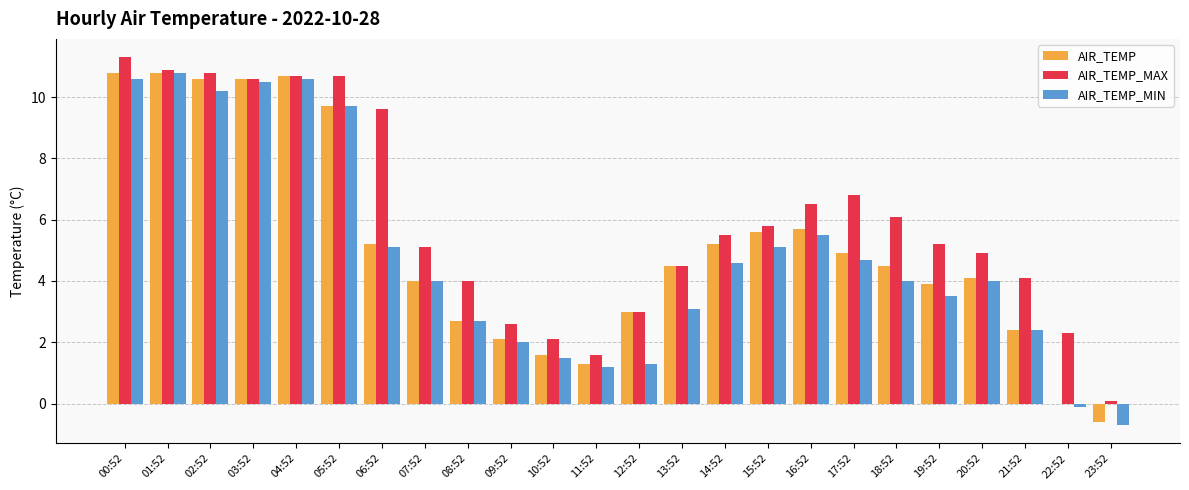

Where does the AIR_TEMP_MAX series first go above 5?

00:52